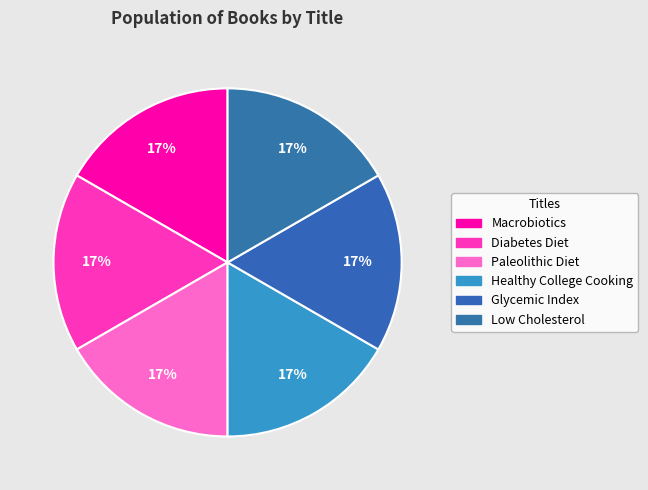

Which category has the smallest portion of the pie?

Healthy College Cooking